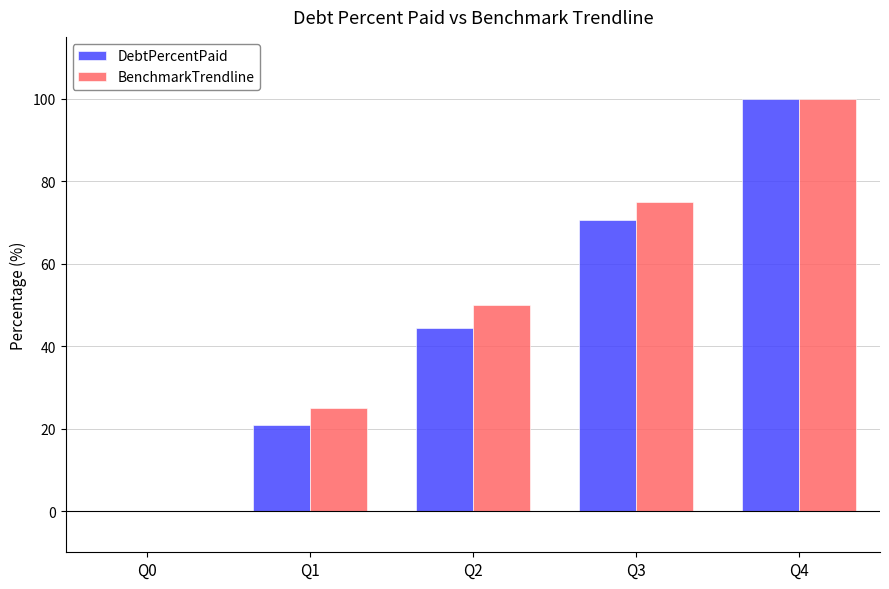

Between Q1 and Q4, which series saw the biggest shift?

DebtPercentPaid